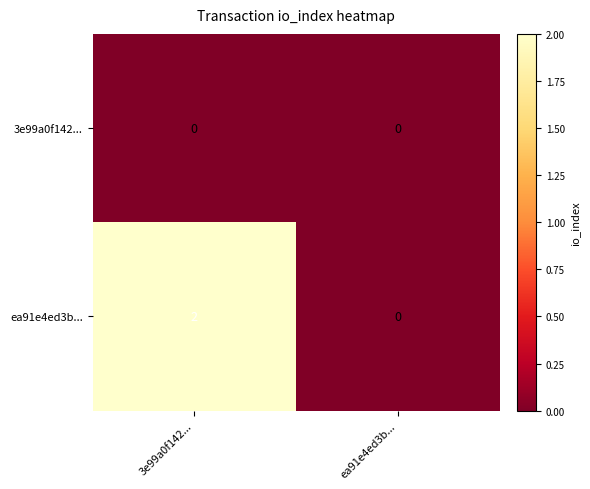

At how many categories does at least one series exceed 1?

1